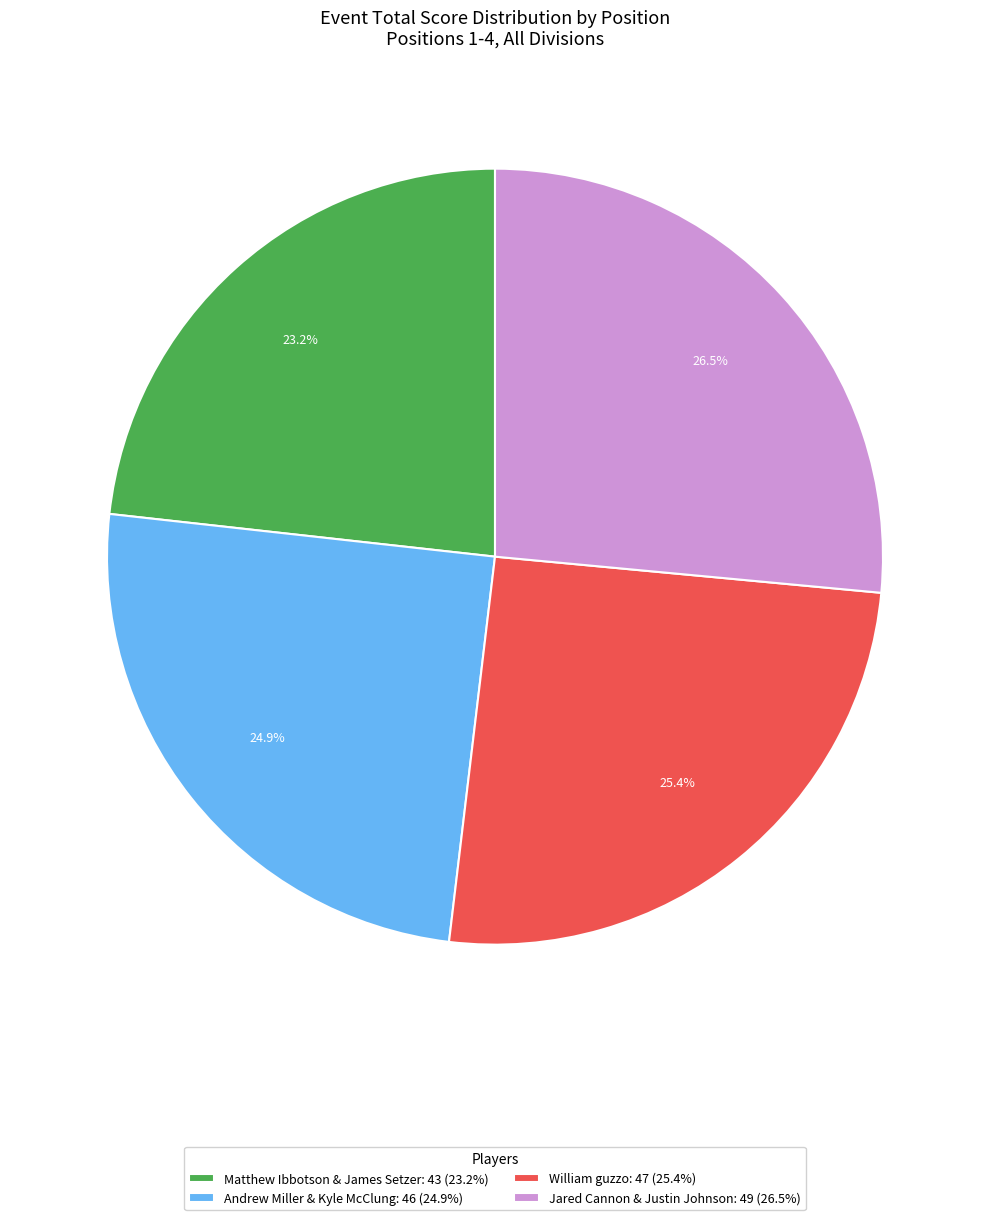

Does William guzzo represent more than half of the total?

No